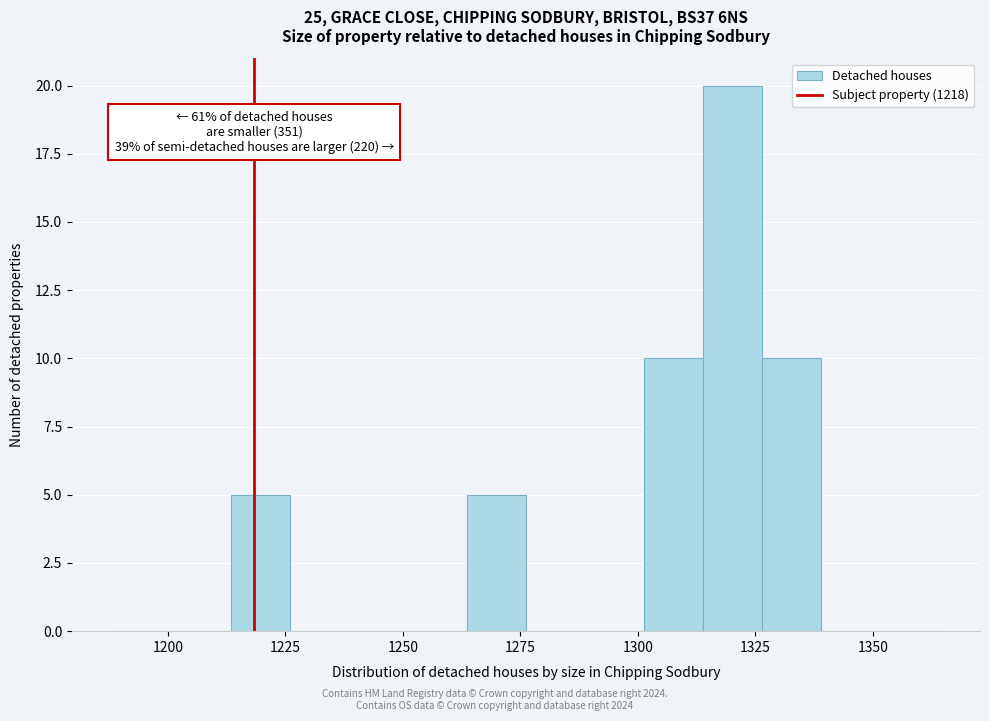

Read against the x-axis, roughly where is the centre of the tallest bar?

1320